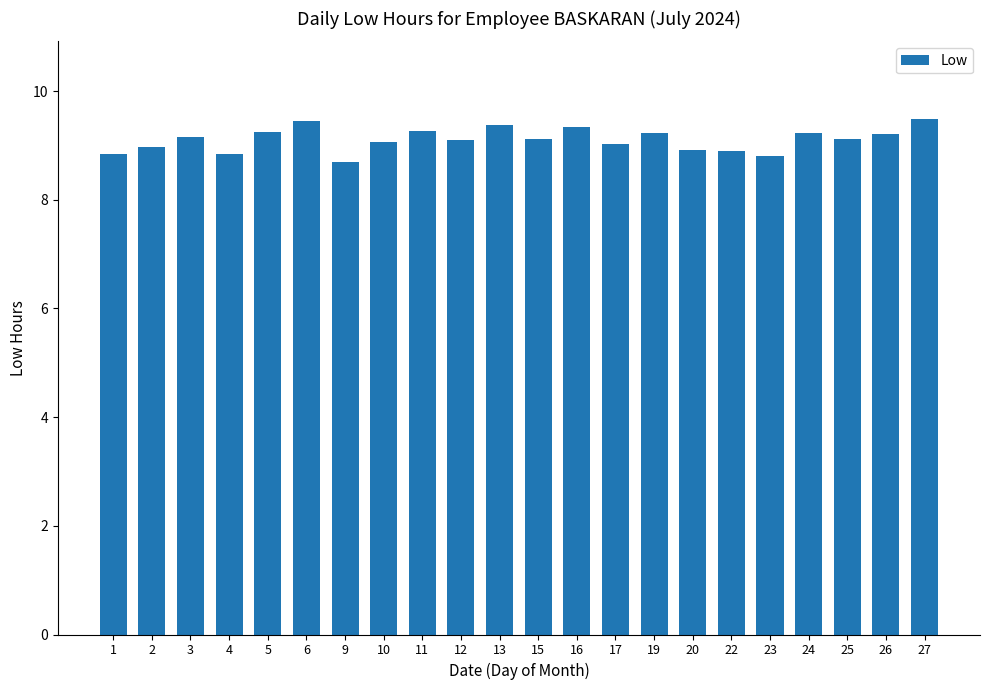

The value at 9 is 12.3. True or false?

False